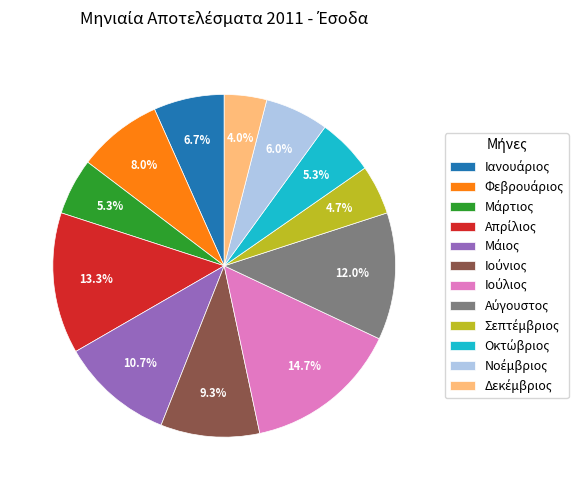

Is there any slice that represents more than half of the pie?

No